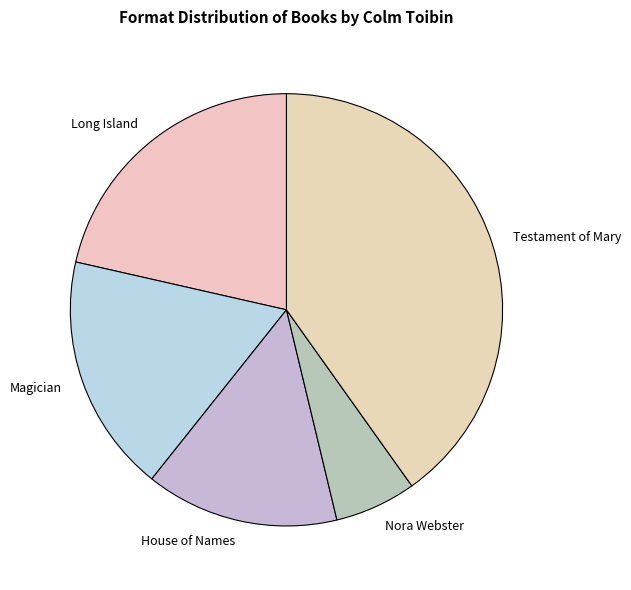

Rank the categories by value from lowest to highest.

Nora Webster, House of Names, Magician, Long Island, Testament of Mary